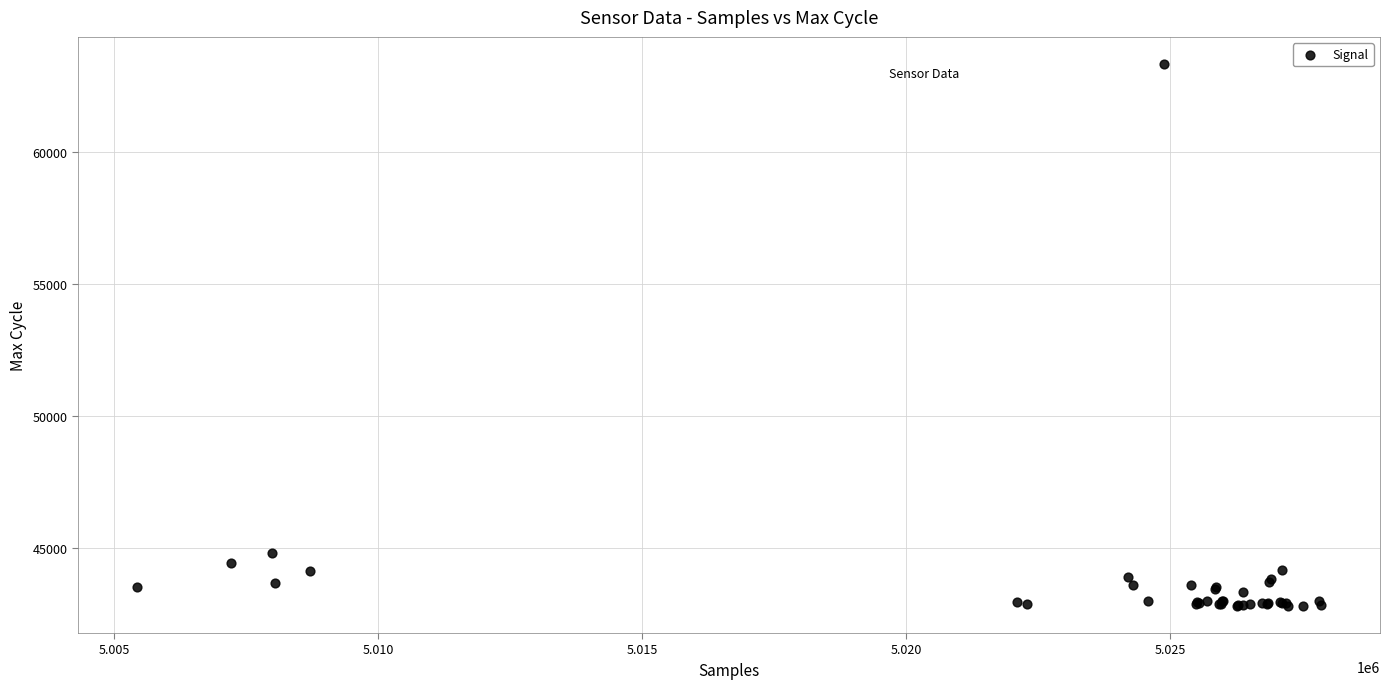

What Y value in the scatter plot is closest to 53068?

44831